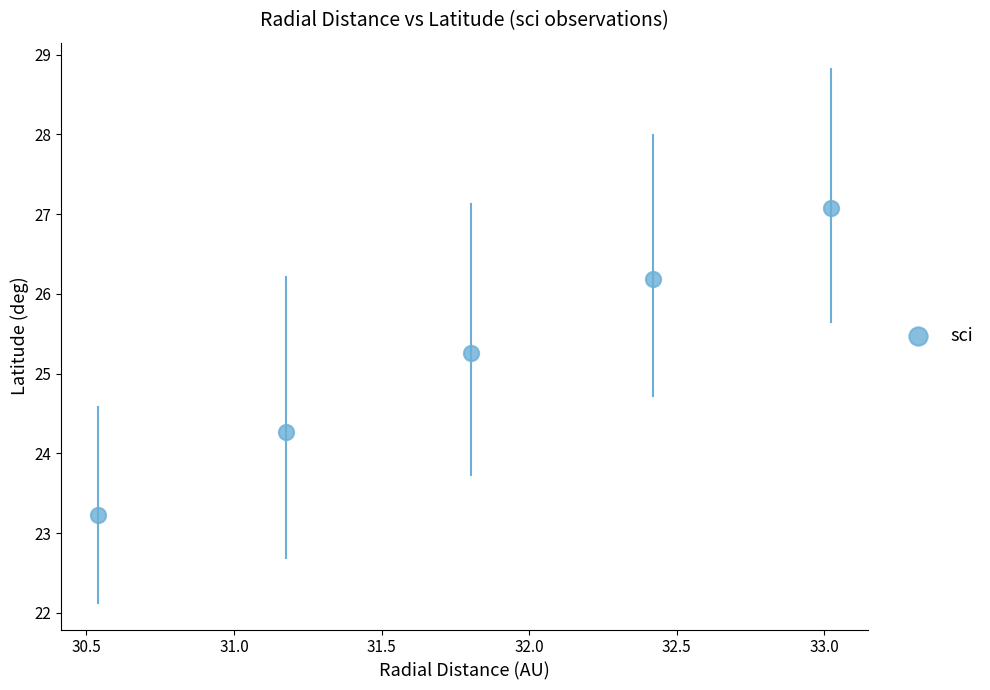

What is the average X value?

31.8